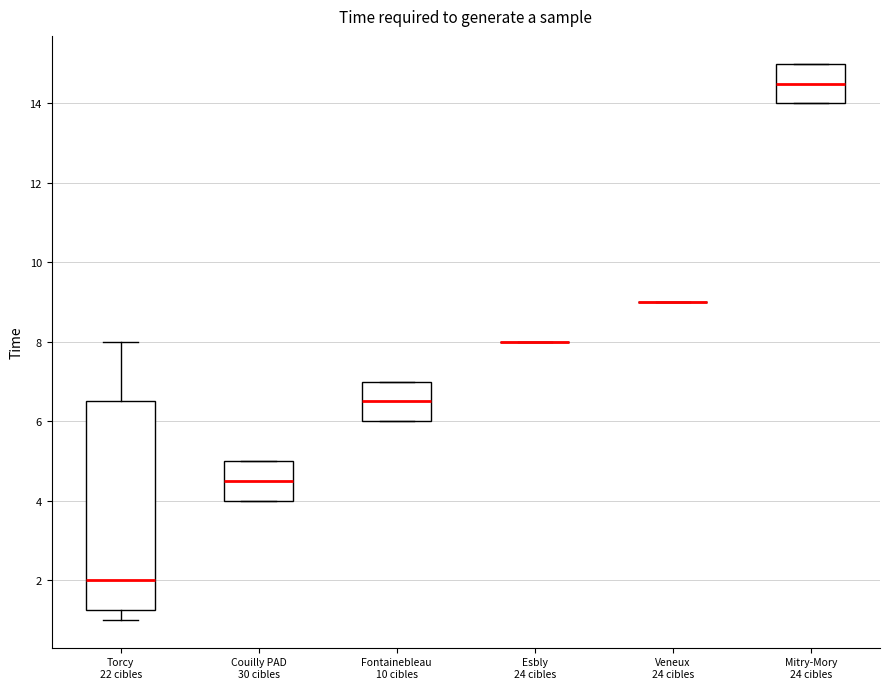

Comparing the boxes themselves (not the whiskers), which one is the tallest?

Torcy 22 cibles